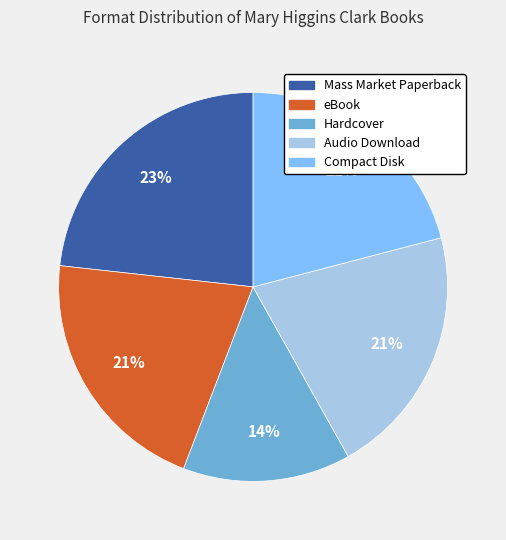

Which slice is the largest?

Mass Market Paperback